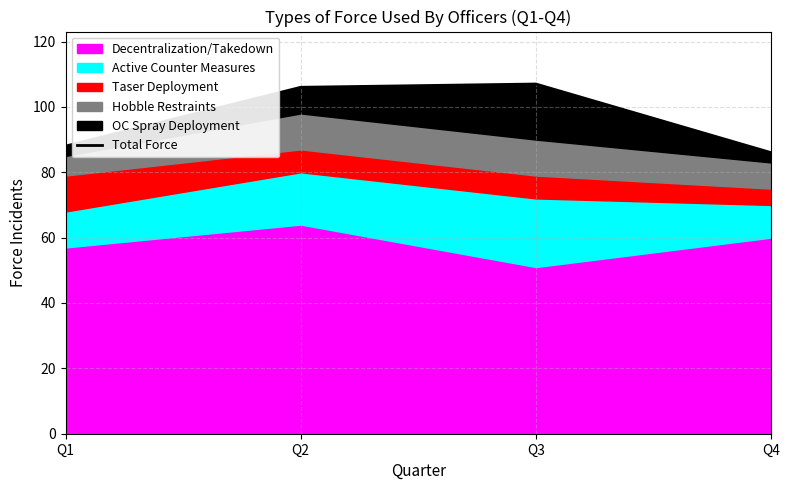

Rank the categories by value from lowest to highest.

Q4, Q1, Q2, Q3